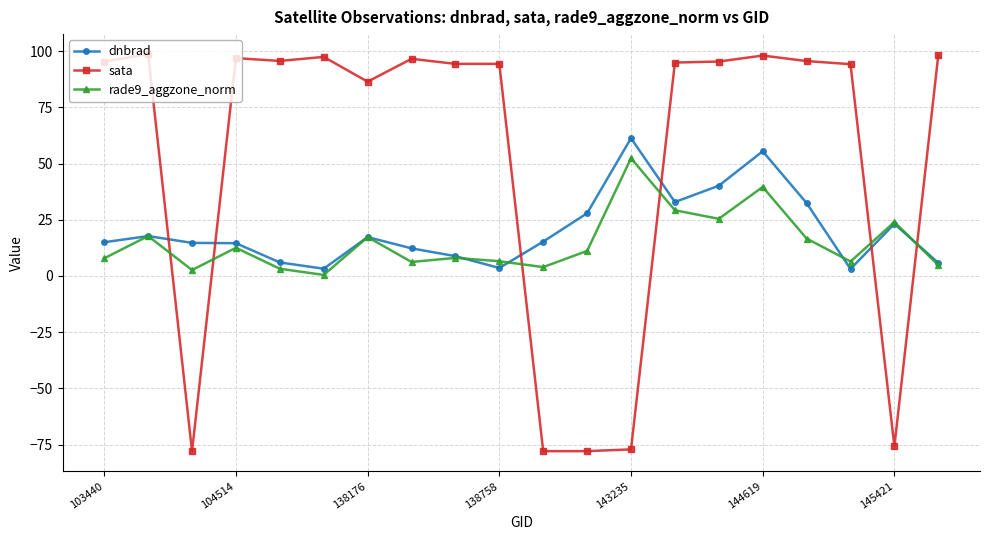

Which series has the widest spread of values?

sata